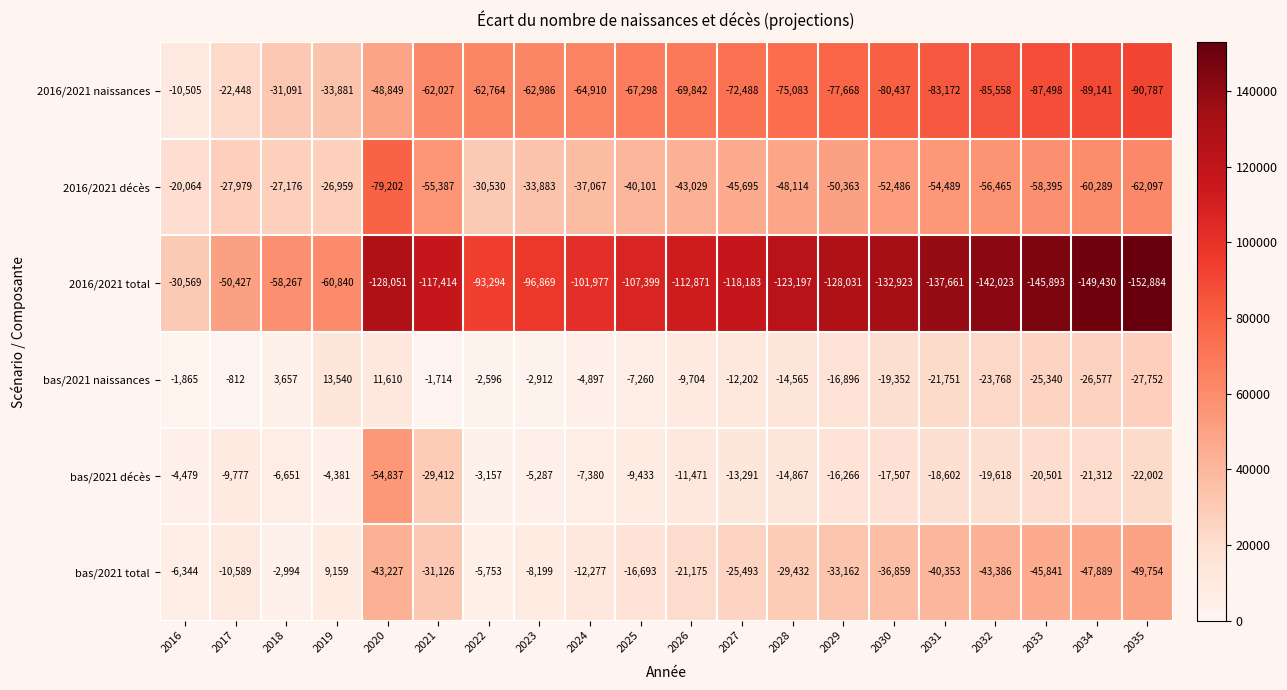

At 2021, list the series in order from smallest to largest.

2016/2021 total, 2016/2021 naissances, 2016/2021 décès, bas/2021 total, bas/2021 décès, bas/2021 naissances